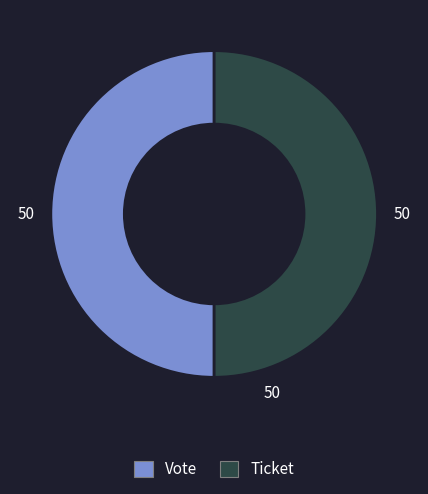

Combined, do Vote and Ticket account for over 50%?

Yes